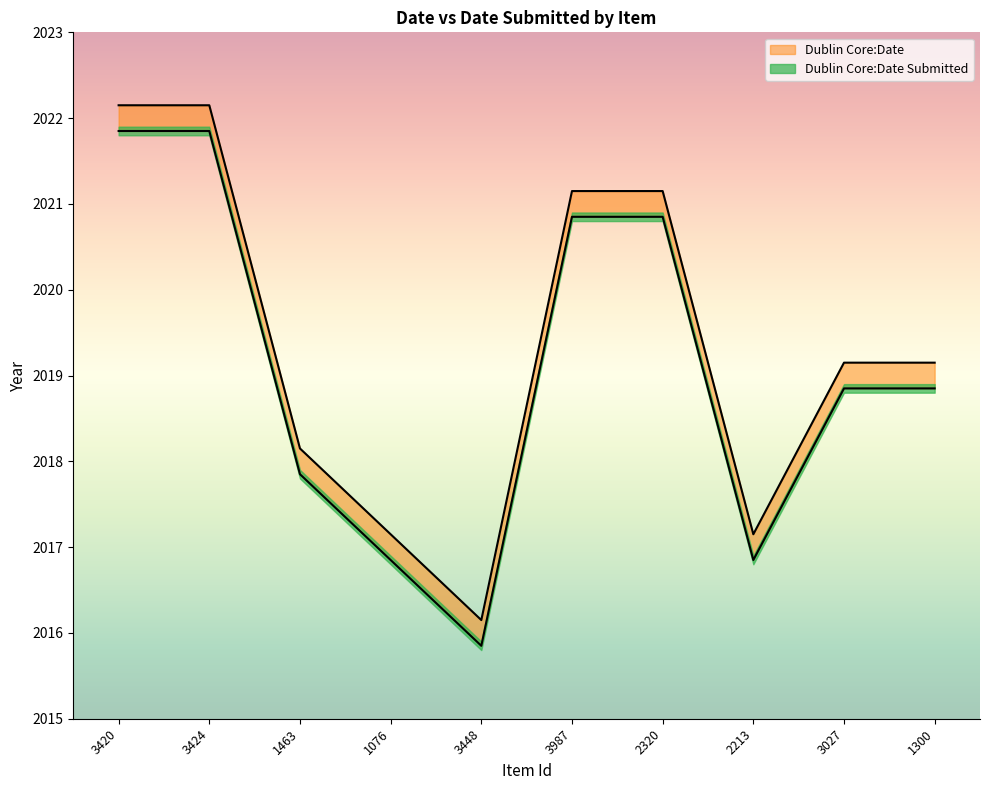

Which series has the largest range (max minus min)?

Dublin Core:Date